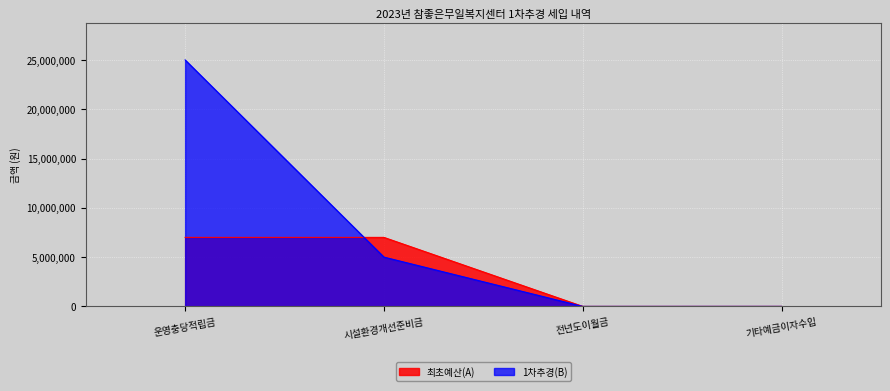

Rank the series at 전년도이월금 from lowest to highest value.

최초예산(A), 1차추경(B)